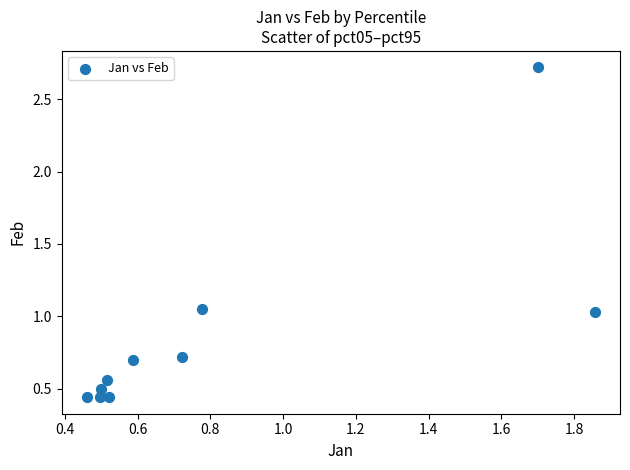

What is the average X value?

0.8